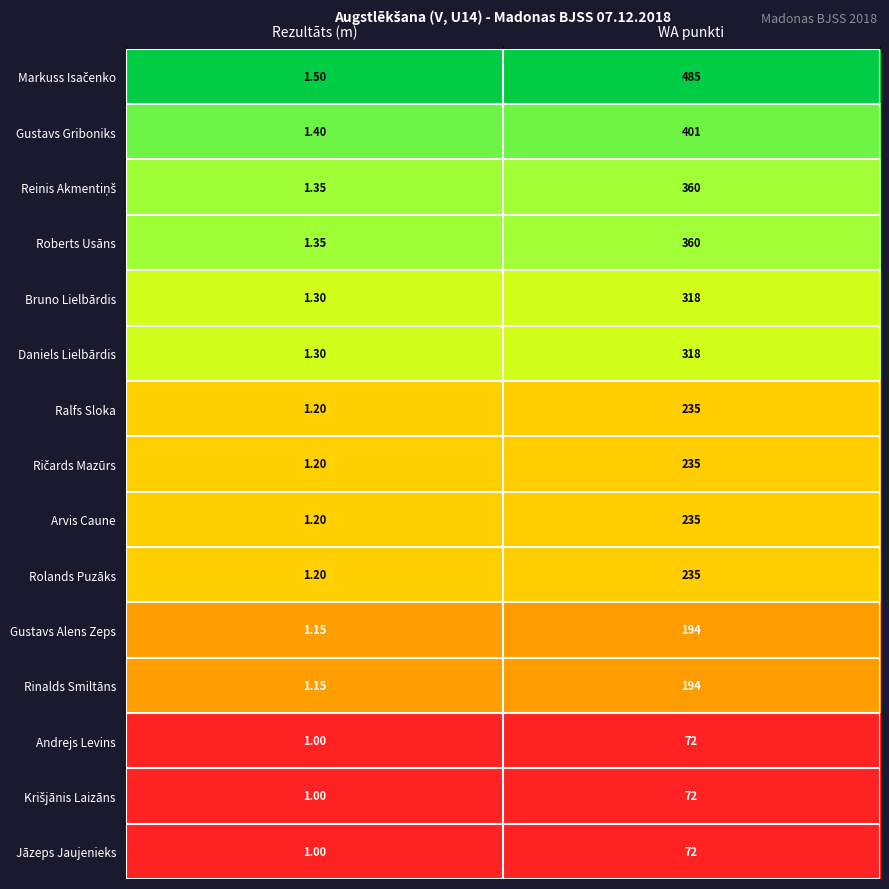

Which category has the lowest value across all series?

Rezultāts (m)